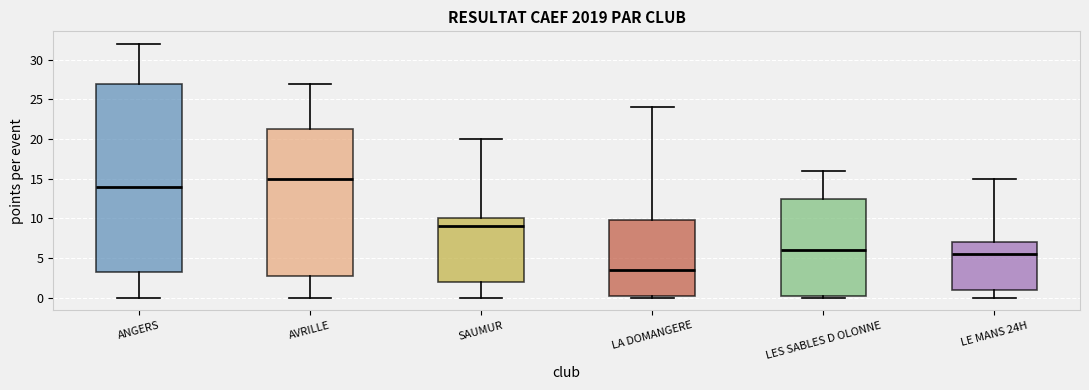

Where does the median line of the box for SAUMUR sit on the y-axis? The values are not printed on the chart, so give them approximately, as read against the axis.

9.0